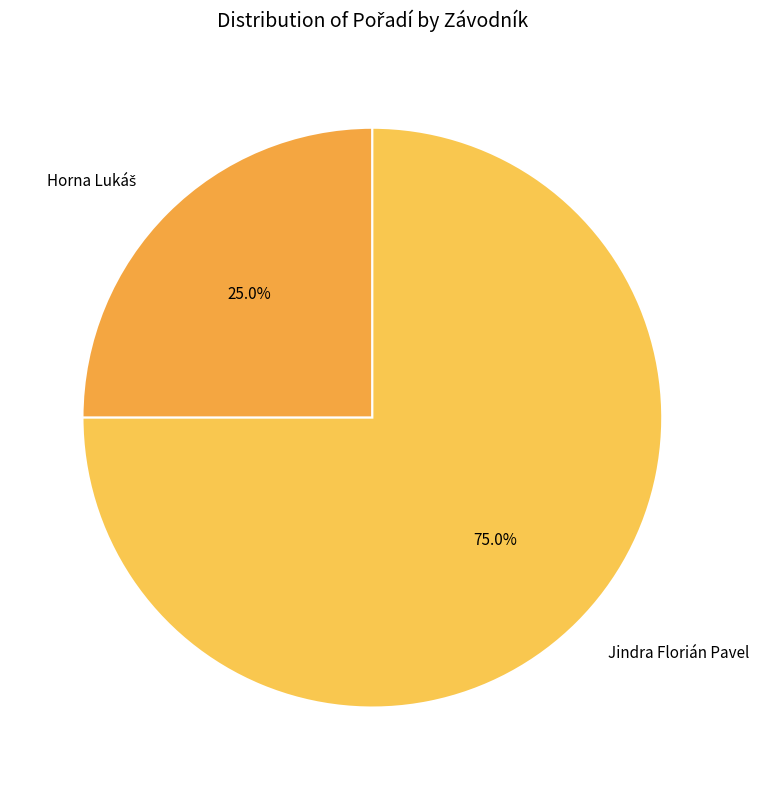

What is the largest slice in the pie chart?

Jindra Florián Pavel